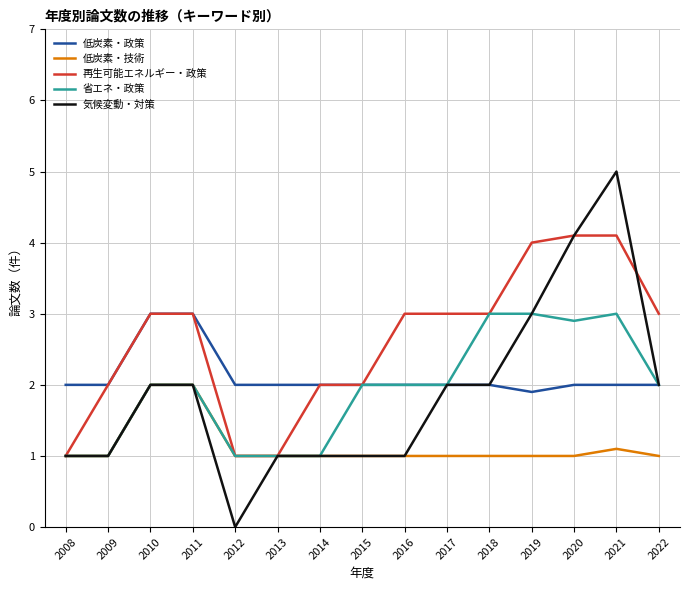

True or false: 低炭素・技術 and 低炭素・政策 intersect in this chart.

False